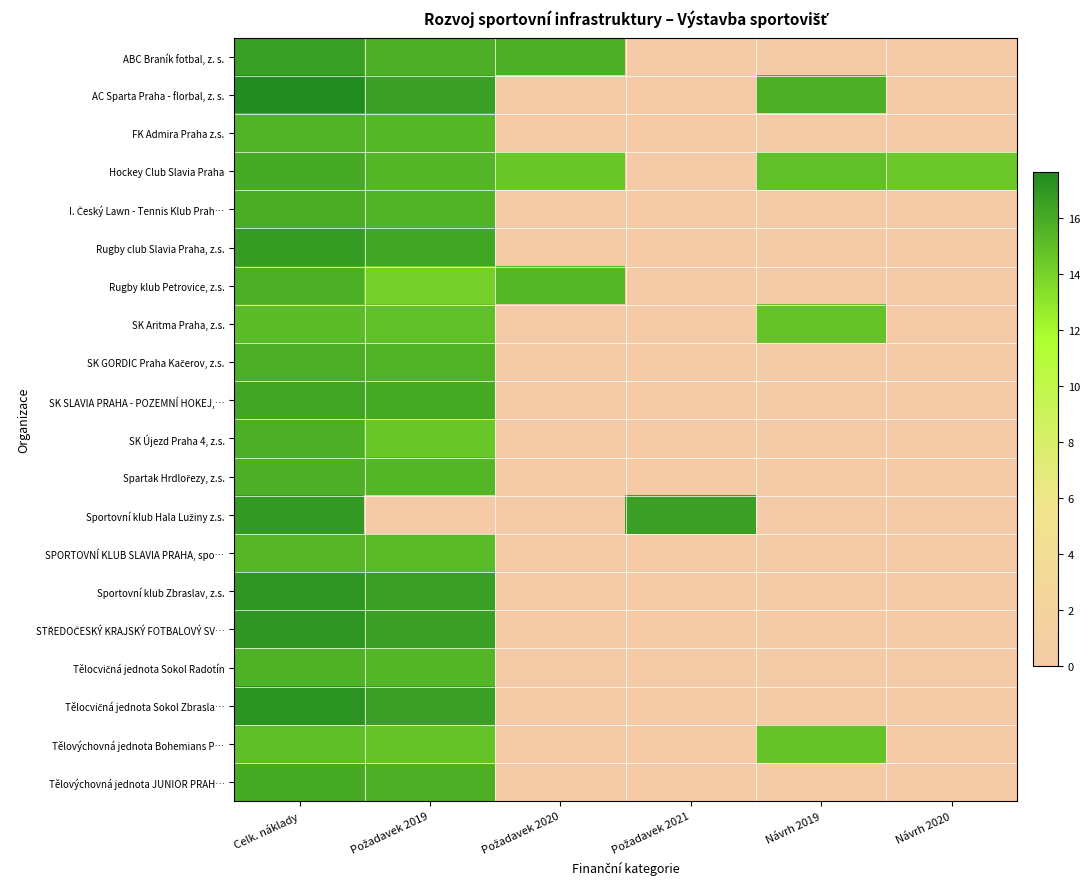

Which label corresponds to the smallest value in the chart?

Požadavek 2021